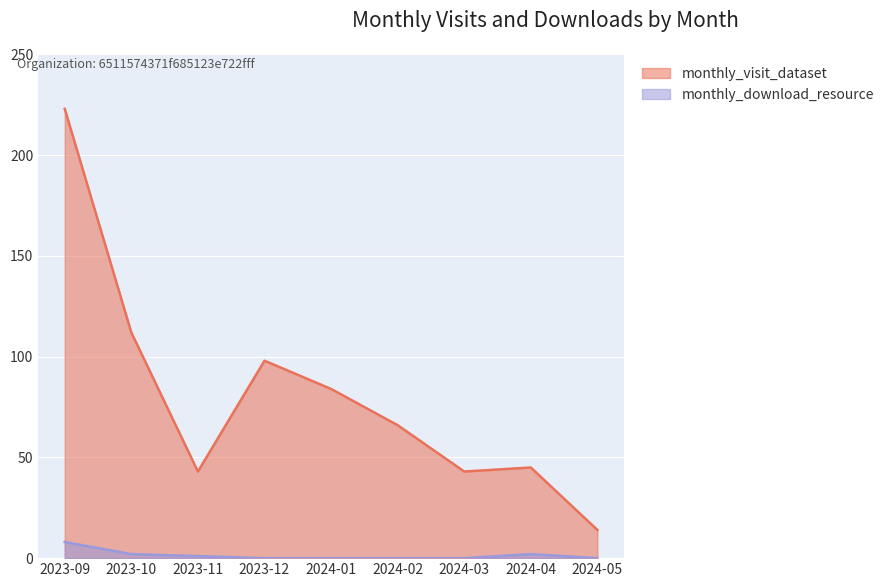

How many data points in monthly_visit_dataset are above 66?

4